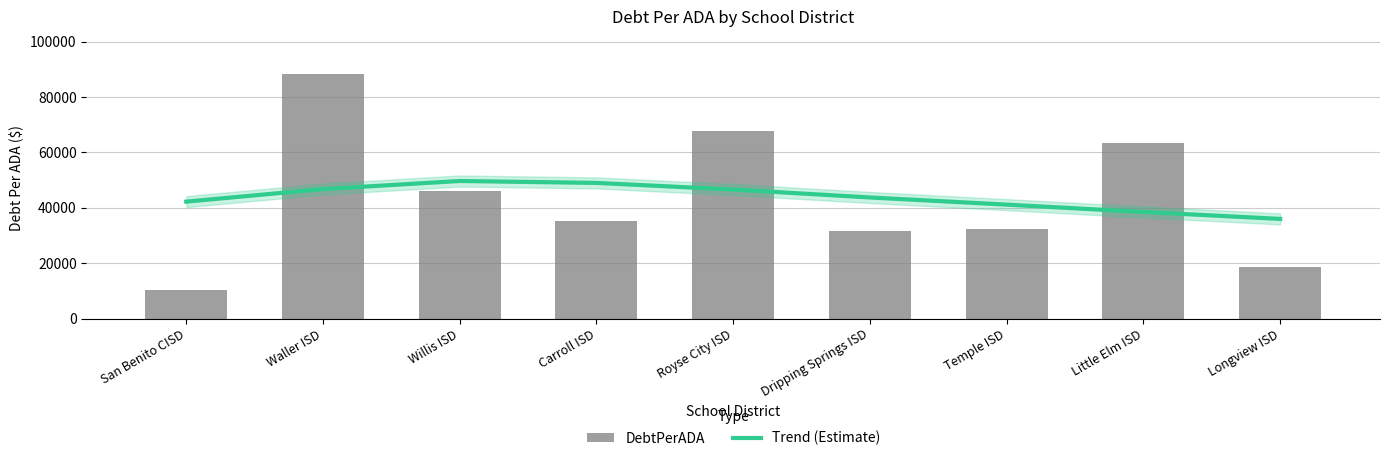

What is the maximum value shown in the chart?

88500.3